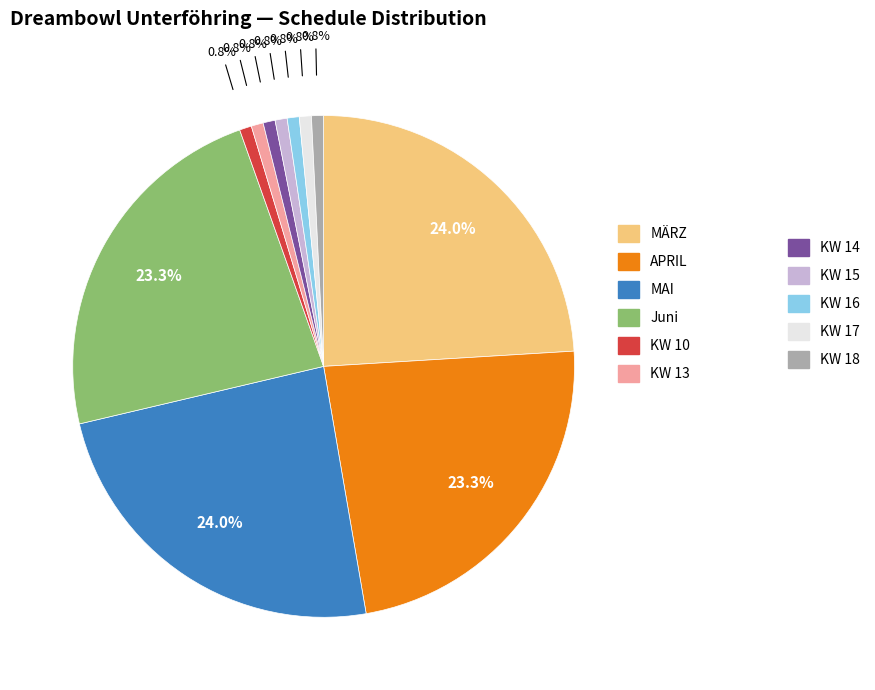

Is there any slice that represents more than half of the pie?

No